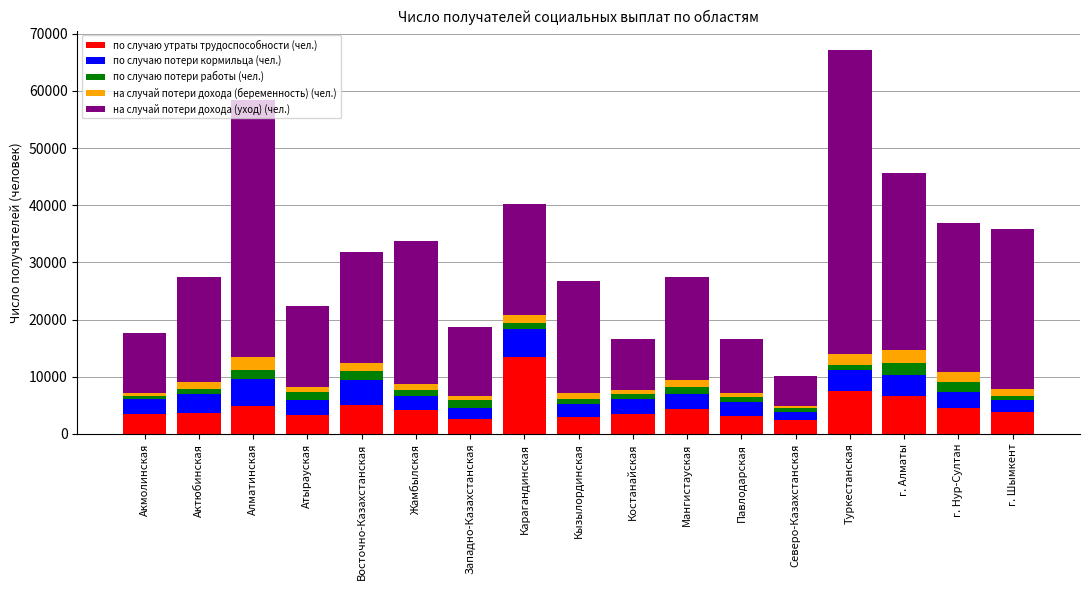

What is the minimum value for по случаю утраты трудоспособности (чел.)?

2417